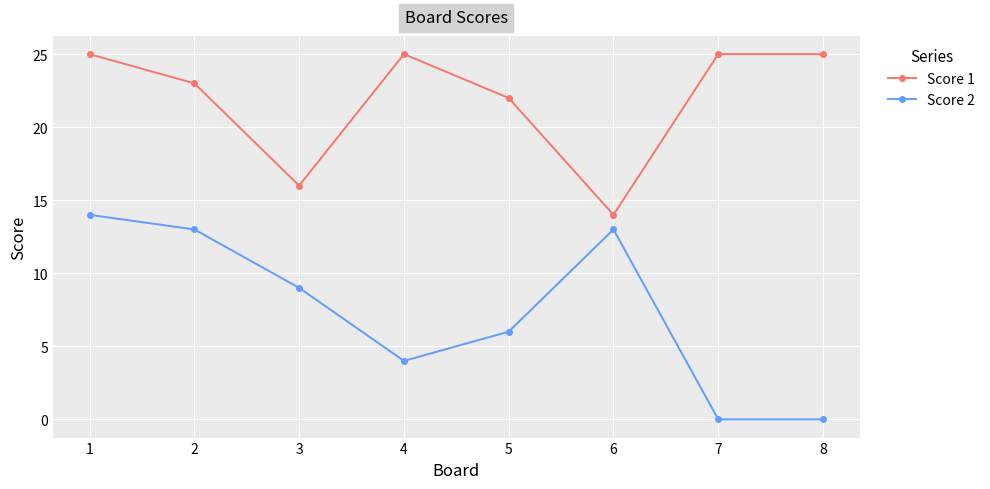

What is the difference between the Score 1 values at 5 and 7?

3